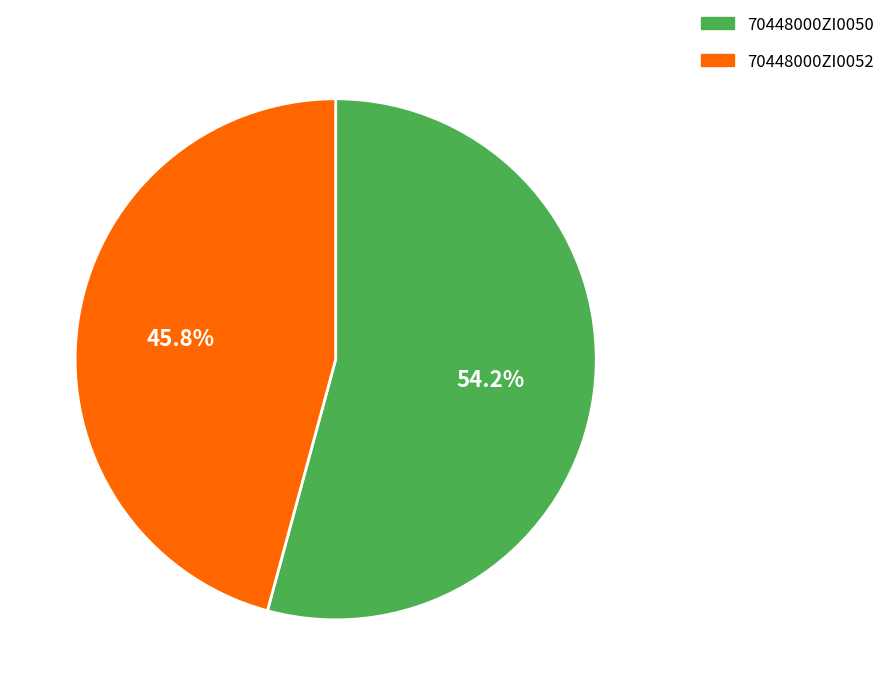

Which slice is the largest?

70448000ZI0050